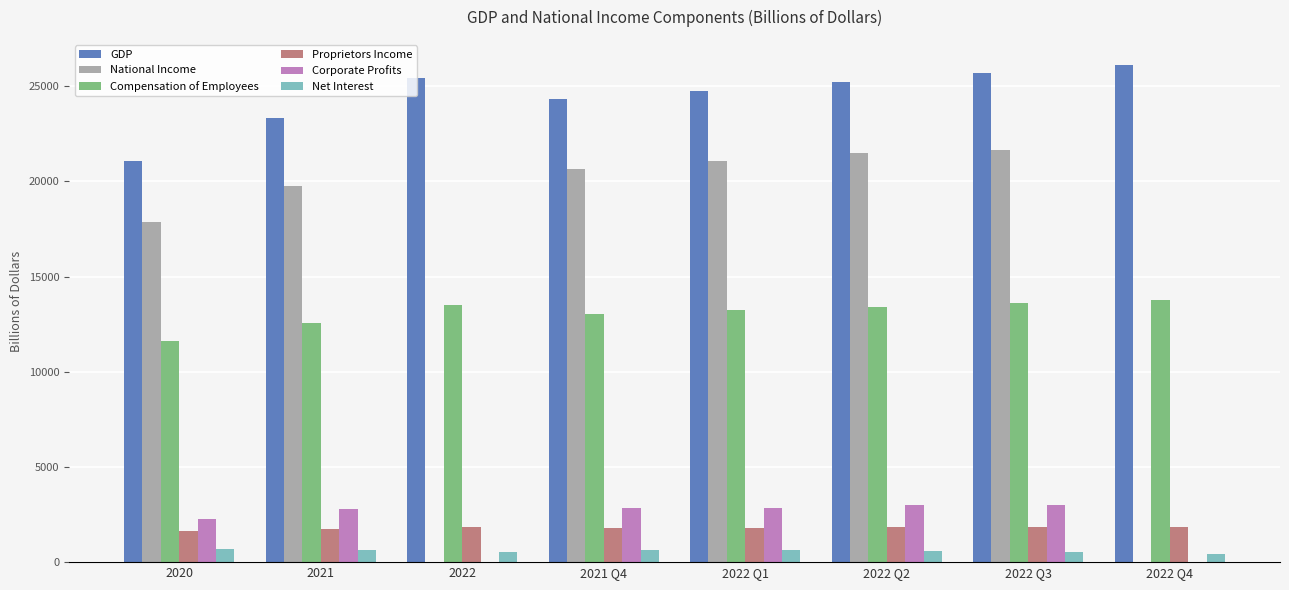

What is the greatest value displayed?

26132.5